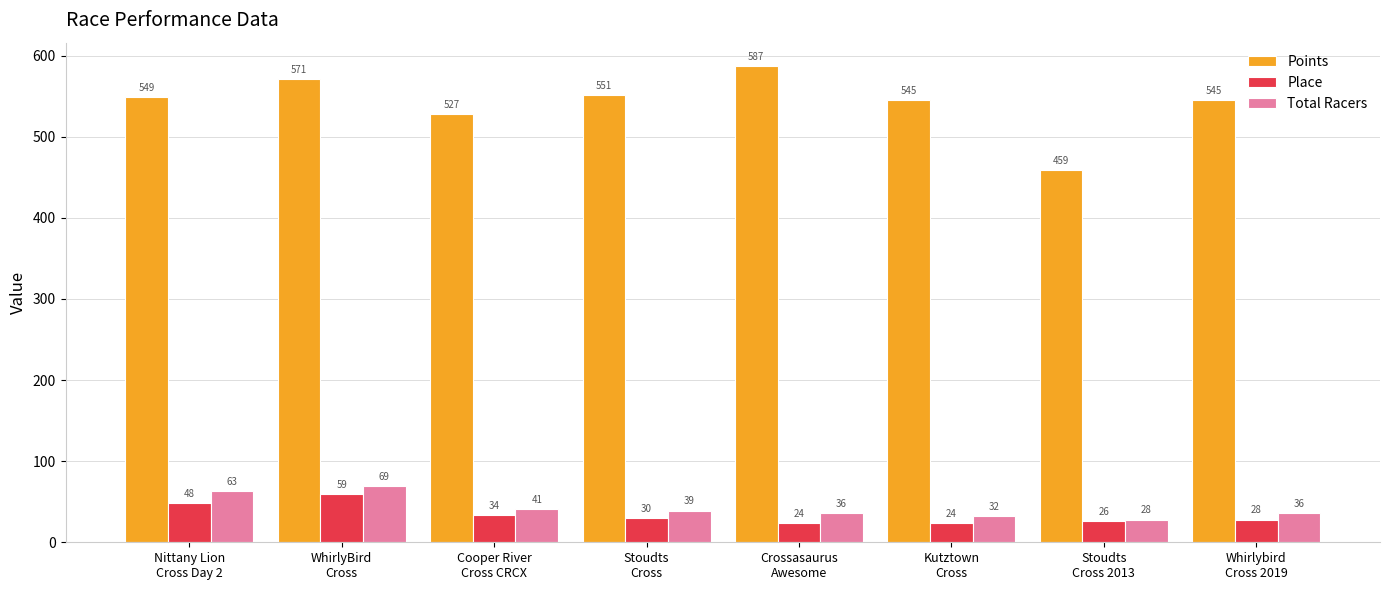

What is the difference between the highest and lowest values at Nittany Lion
Cross Day 2?

501.0